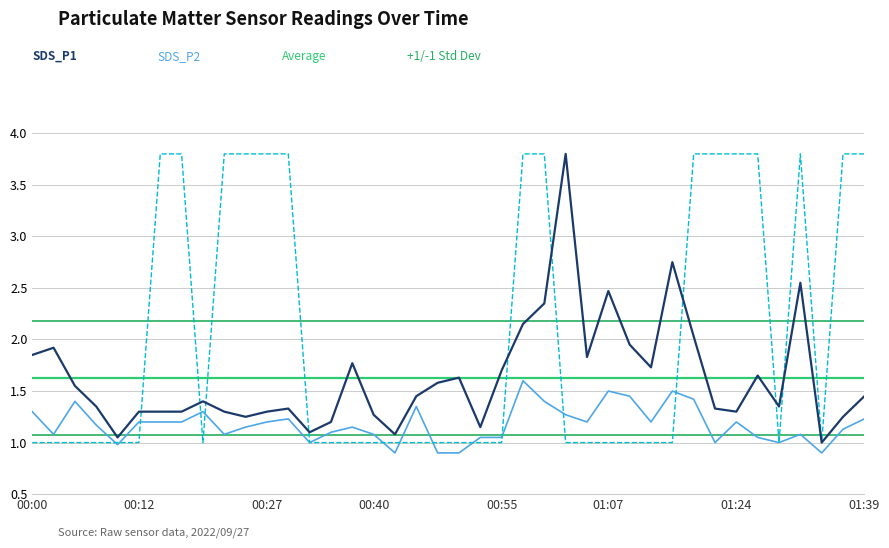

What position from the right is 00:17?

33